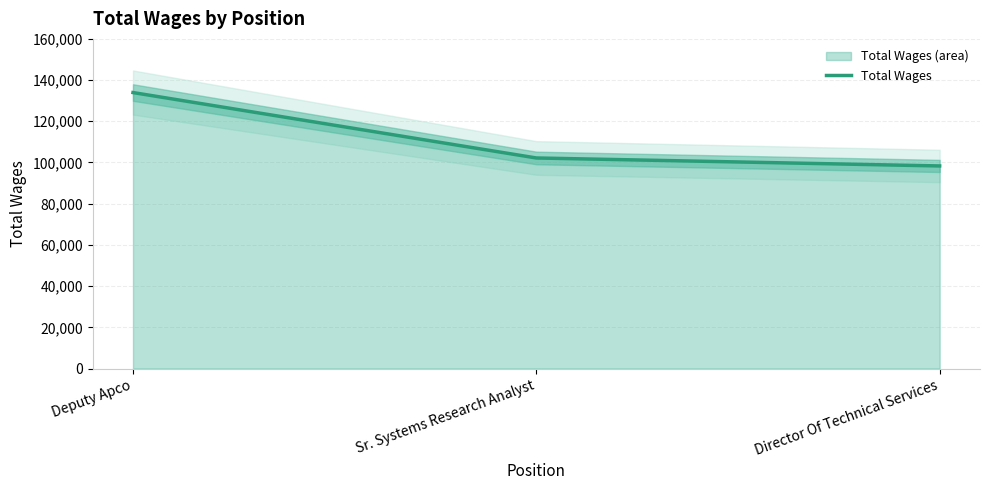

How many categories are shown in the chart?

3